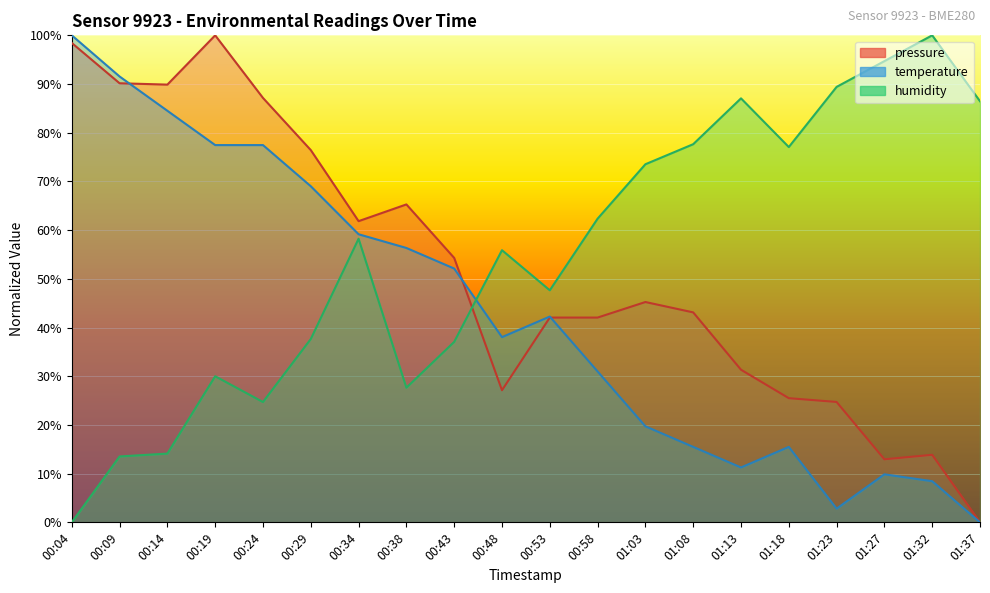

Reading left to right, extract all data points from this chart.

pressure: 00:04=98.4	00:09=90.2	00:14=89.9	00:19=100.0	00:24=87.1	00:29=76.4	00:34=61.8	00:38=65.3	00:43=54.3	00:48=27.1	00:53=42.0	00:58=42.0	01:03=45.2	01:08=43.1	01:13=31.3	01:18=25.5	01:23=24.7	01:27=12.9	01:32=13.9	01:37=0.0
temperature: 00:04=100.0	00:09=91.5	00:14=84.5	00:19=77.5	00:24=77.5	00:29=69.0	00:34=59.2	00:38=56.3	00:43=52.1	00:48=38.0	00:53=42.3	00:58=31.0	01:03=19.7	01:08=15.5	01:13=11.3	01:18=15.5	01:23=2.8	01:27=9.9	01:32=8.5	01:37=0.0
humidity: 00:04=0.0	00:09=13.5	00:14=14.1	00:19=30.0	00:24=24.7	00:29=37.6	00:34=58.2	00:38=27.6	00:43=37.1	00:48=55.9	00:53=47.6	00:58=62.4	01:03=73.5	01:08=77.6	01:13=87.1	01:18=77.1	01:23=89.4	01:27=94.7	01:32=100.0	01:37=86.5